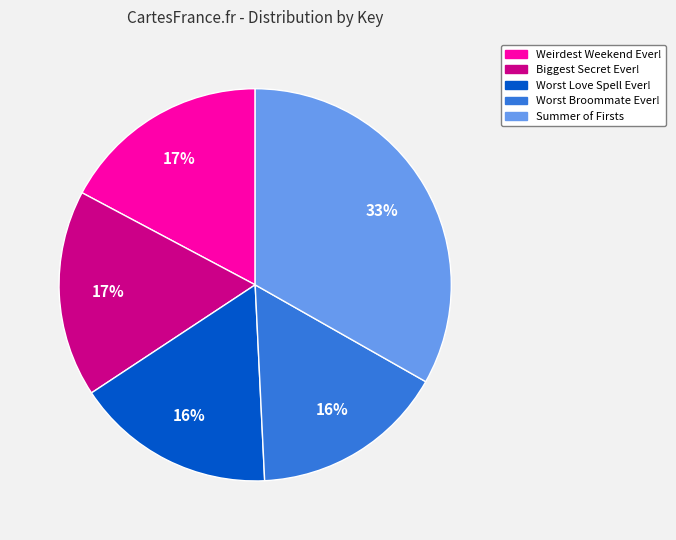

To the nearest percent, what portion does Worst Broommate Ever! represent?

16%